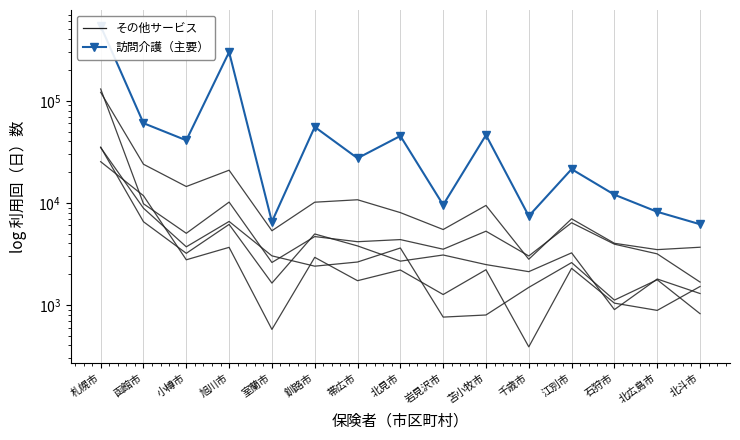

Reading right to left, what are all the values shown in this chart?

通所介護(計): 3672	3479	4014	6974	2801	9431	5477	8021	10718	10146	5328	20882	14453	23886	121134
訪問介護(計): 6169	8169	12016	21392	7421	46164	9546	45246	27372	55439	6525	300484	40994	60358	540360